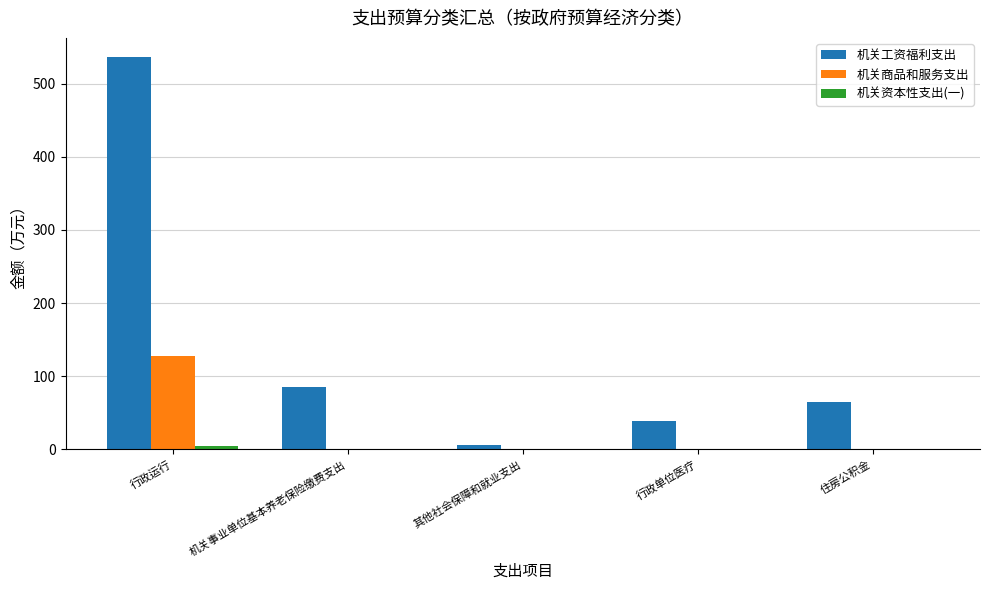

Count the number of categories in the chart.

5